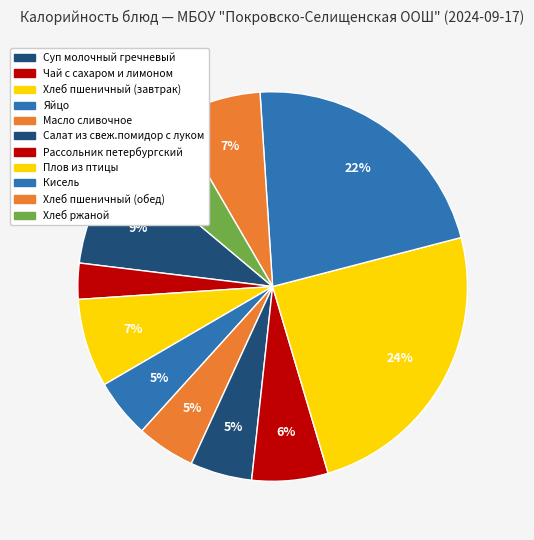

How many slices are in this pie chart?

11